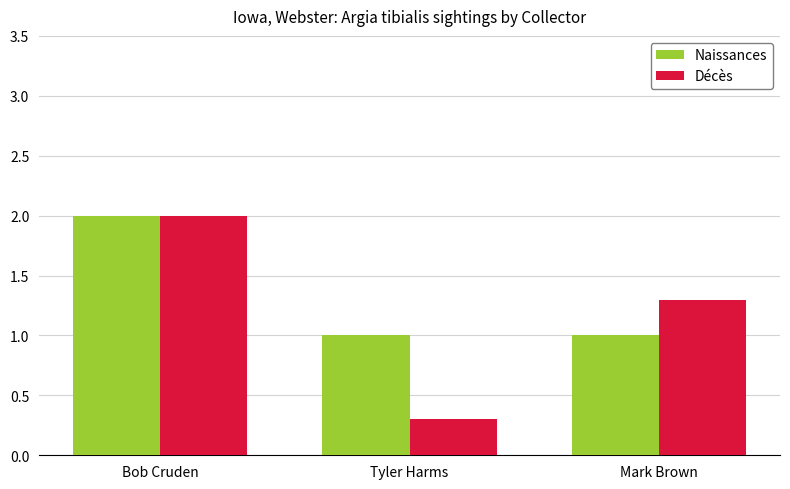

The Naissances series shows 2.0 at Bob Cruden. True or false?

True